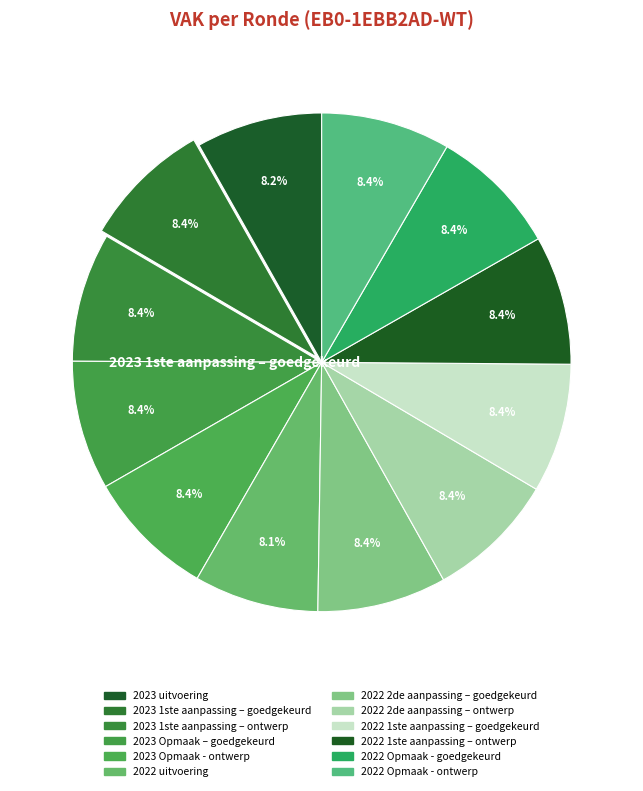

To the nearest percent, what portion does 2023 Opmaak - ontwerp represent?

8%